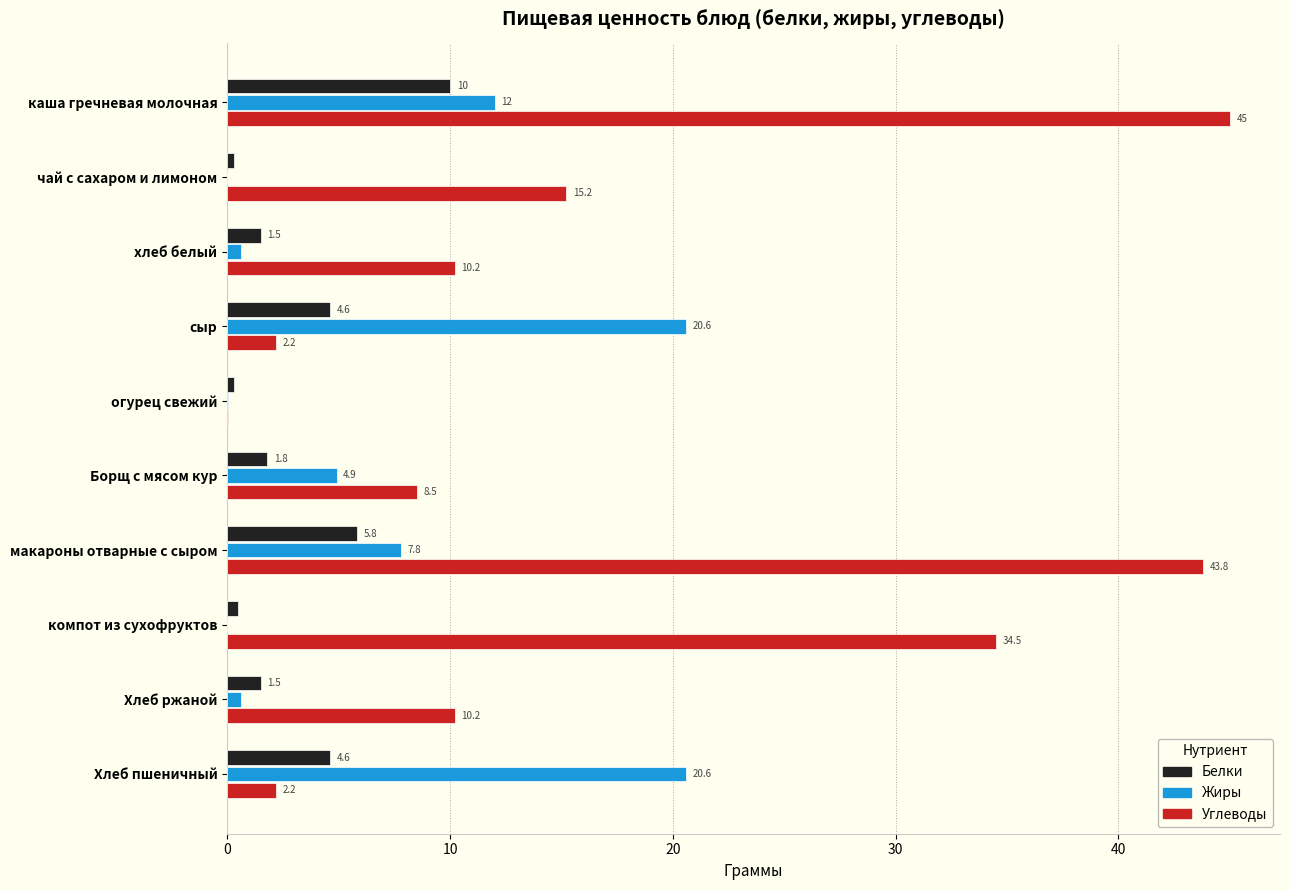

Where is Жиры nearest to the value 10?

каша гречневая молочная